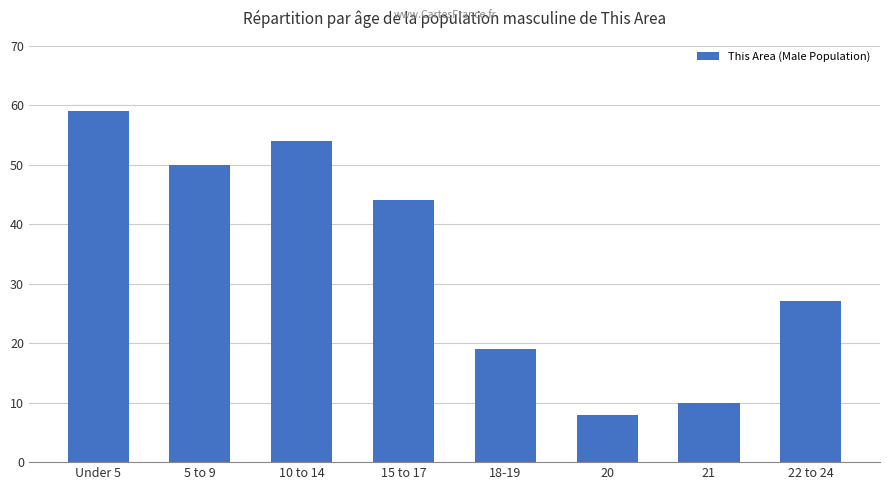

Between Under 5 and 5 to 9, which is larger?

Under 5